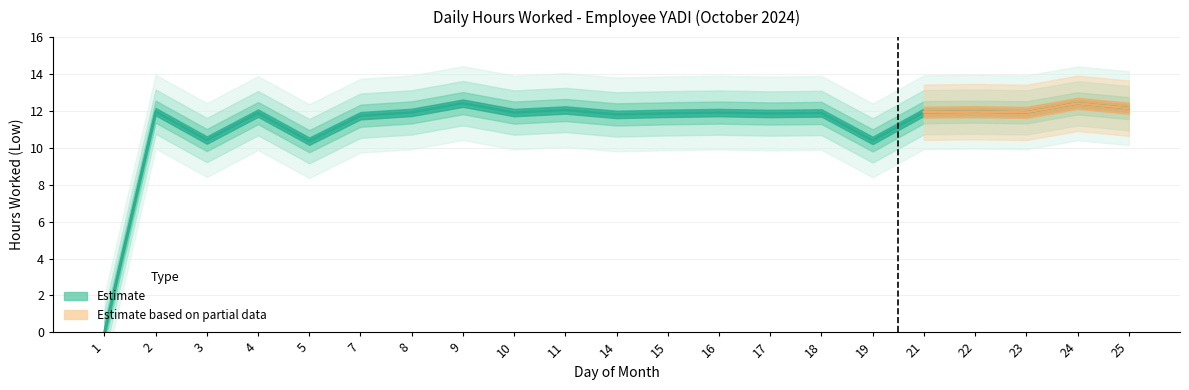

At which label does the data first exceed 11?

2